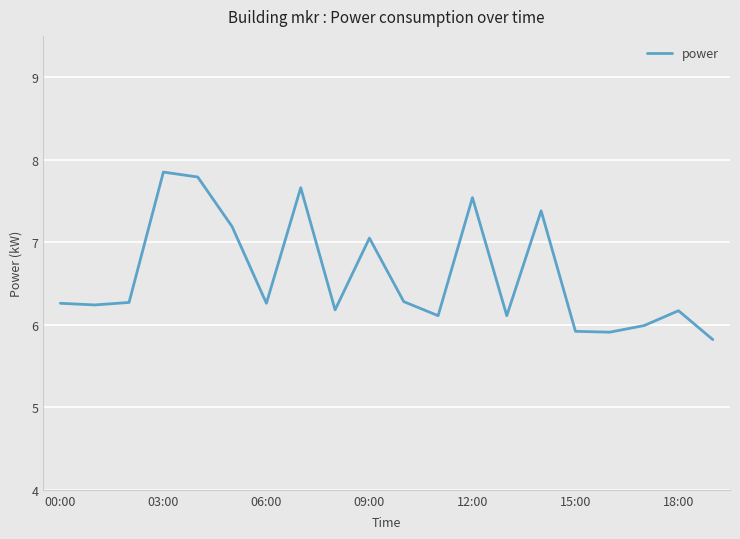

What is the minimum value shown in the chart?

5.8